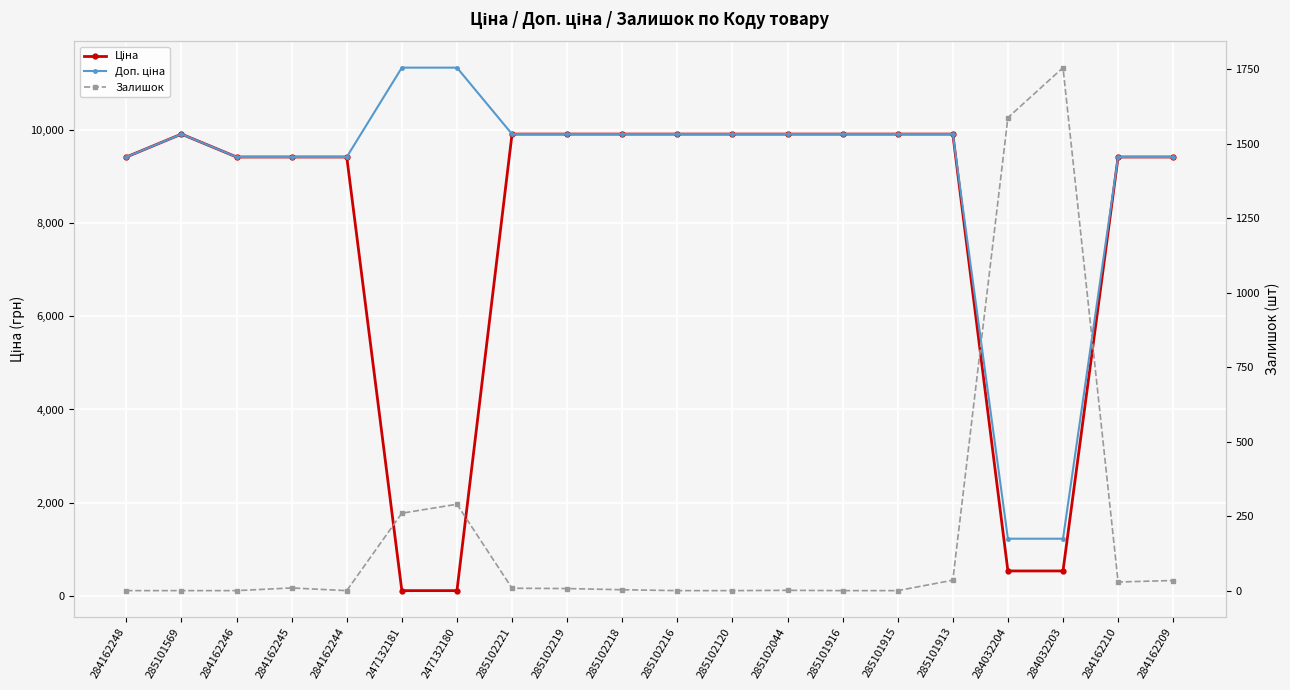

What is the greatest value displayed?

11334.0